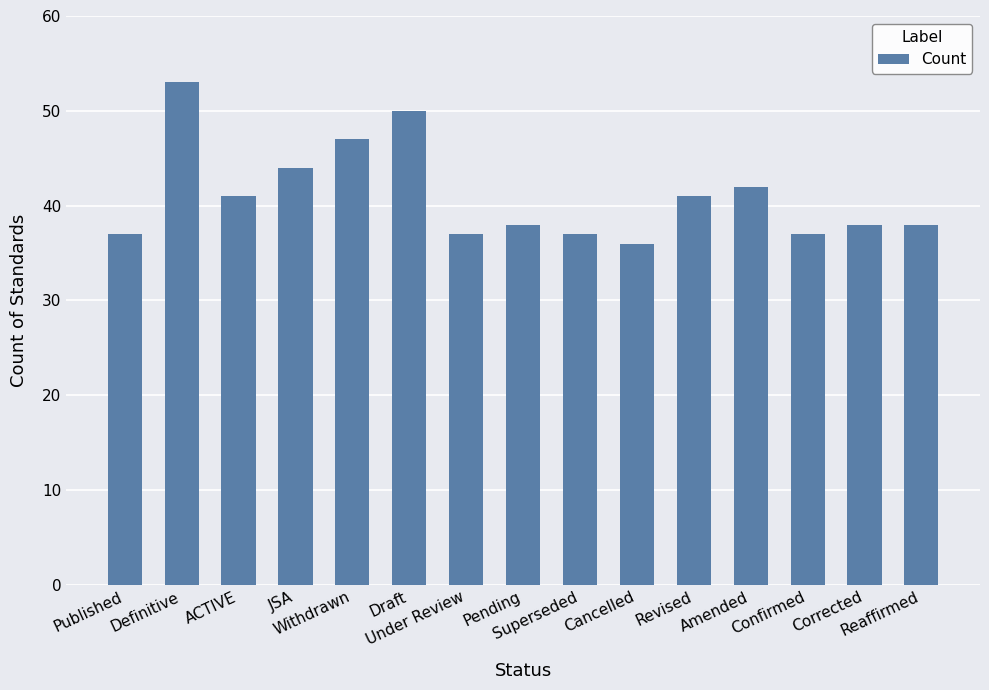

What is the change in value from Under Review to Corrected?

+1